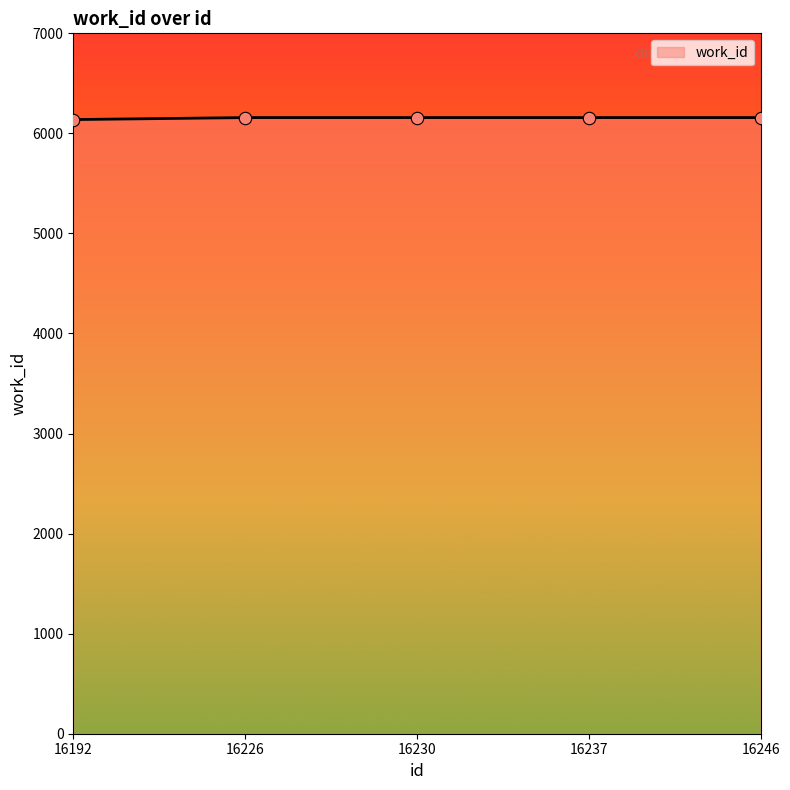

What is the ratio of the value at 16226 to the value at 16192?

1.0